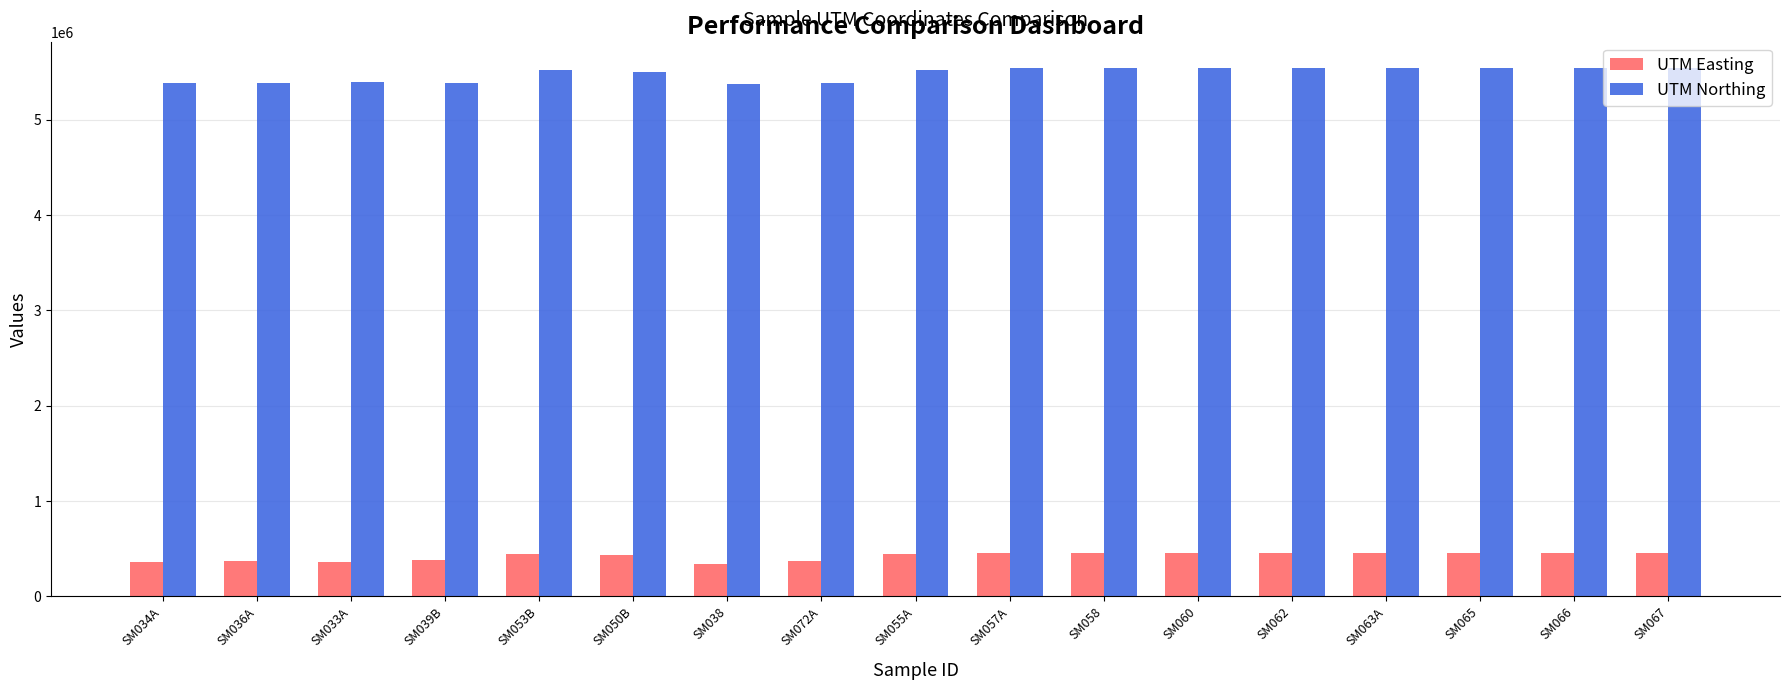

What is the label of the 13th bar from the left?

SM062